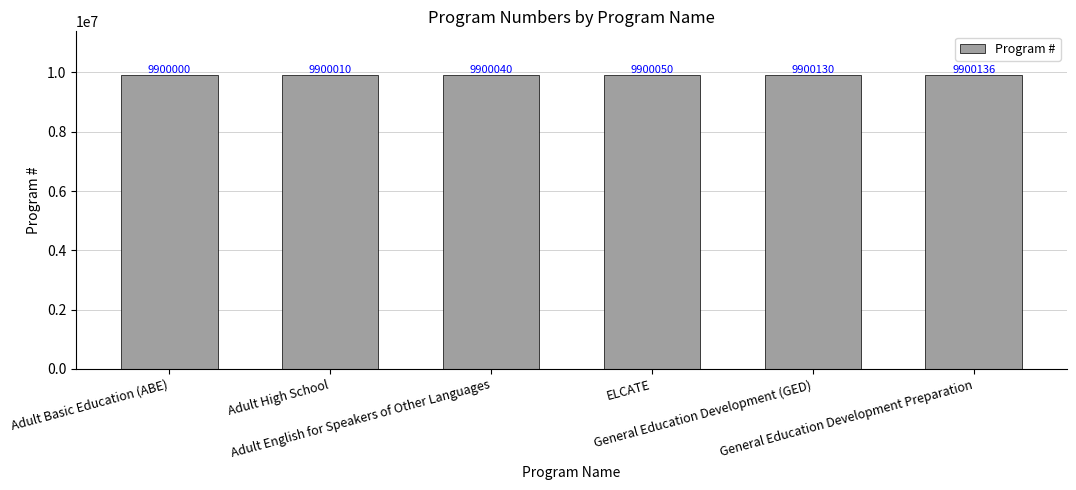

How many data points are less than 9900050?

3